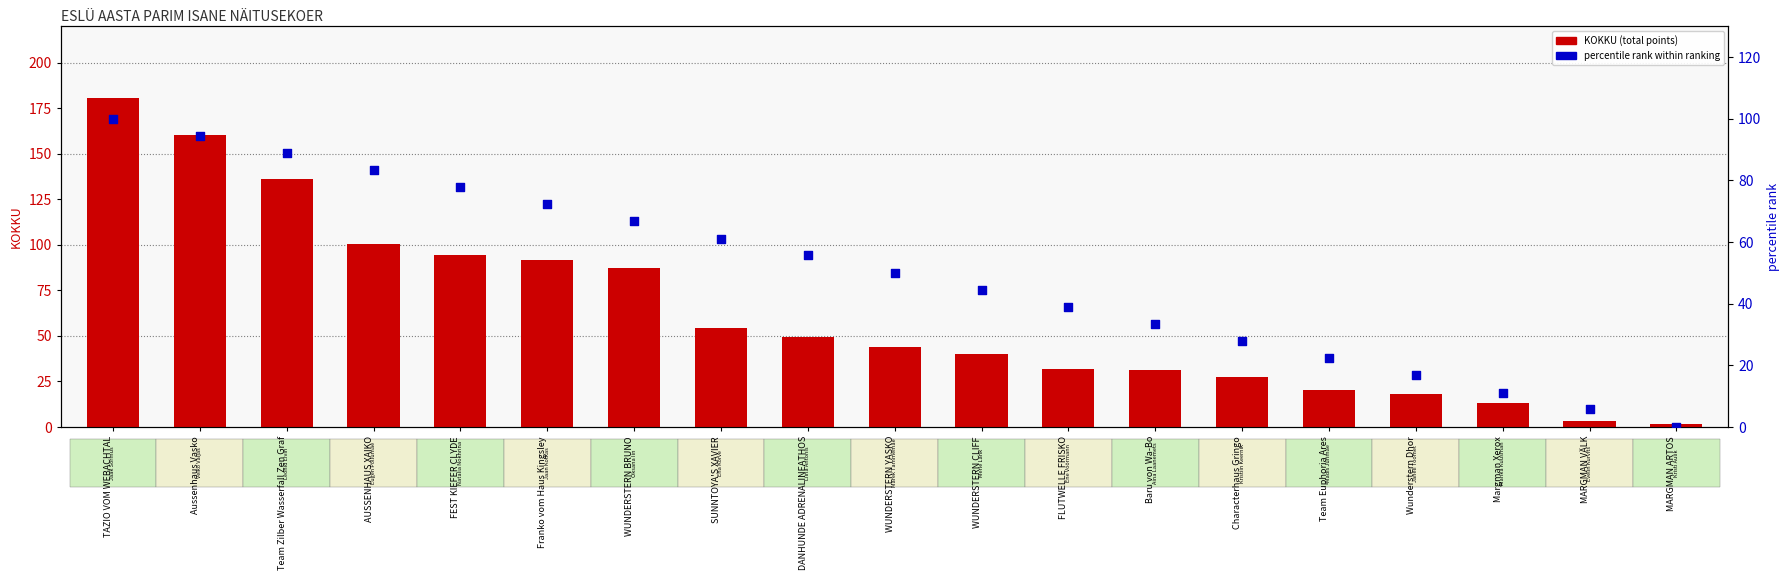

Which series has the largest total across all categories?

KOKKU (total points)